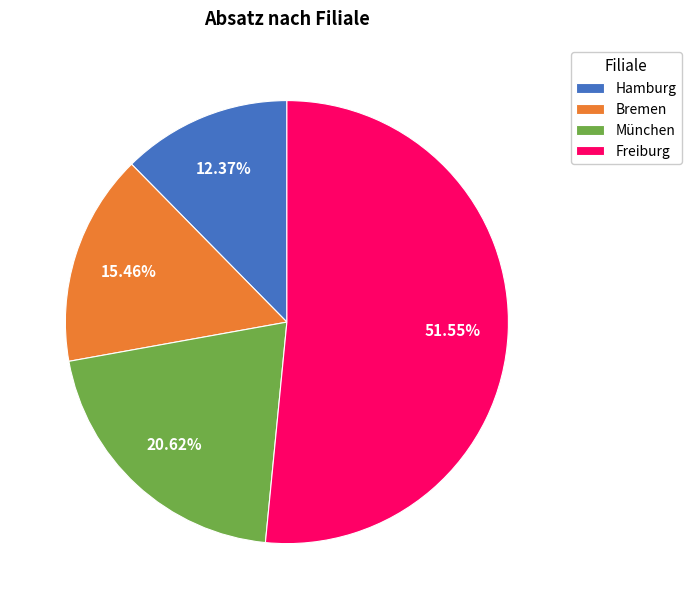

To the nearest percent, what is the combined percentage of Hamburg and Freiburg?

64%